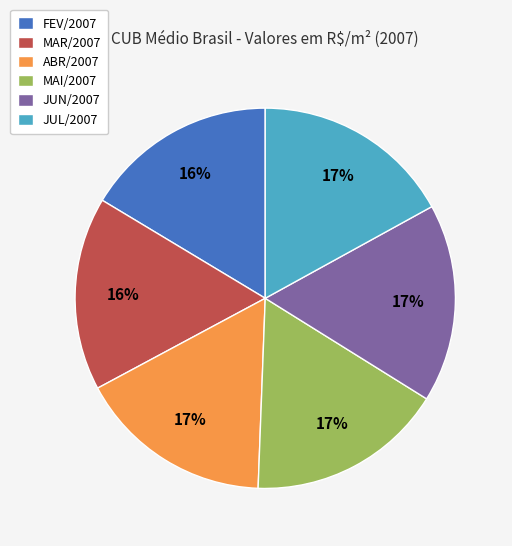

To the nearest percent, what percentage of the pie is FEV/2007?

16%